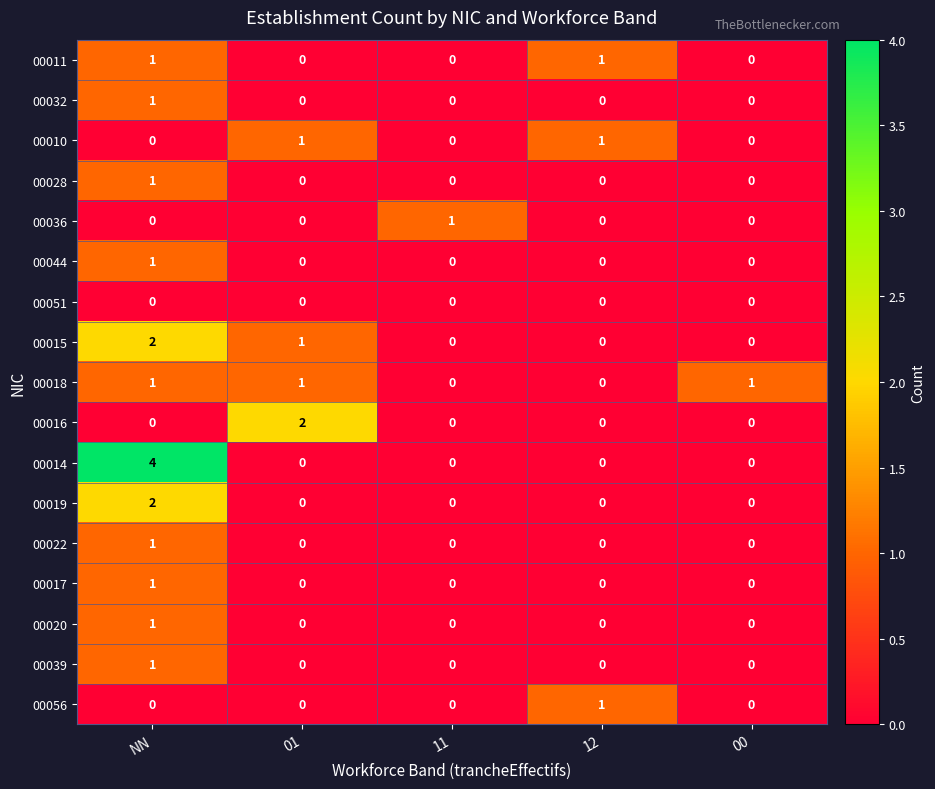

Count the 00044 values in the range 0 to 1.

5